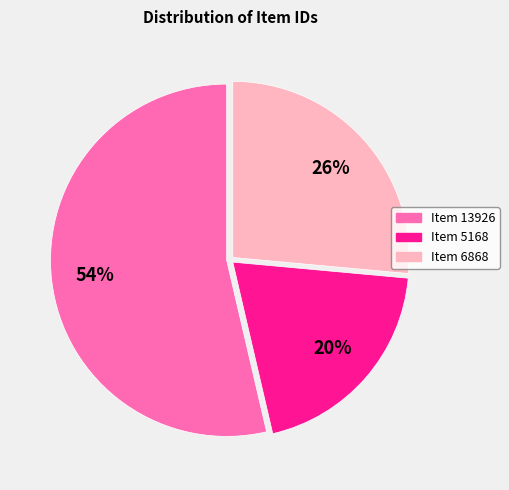

True or false: Item 6868 accounts for 26% of the total.

True